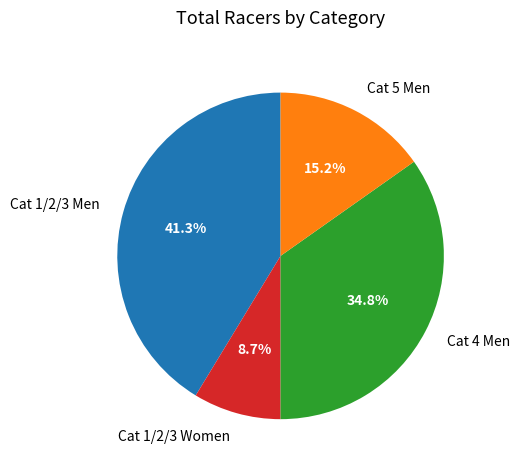

To the nearest percent, what percentage of the pie is Cat 1/2/3 Women?

9%